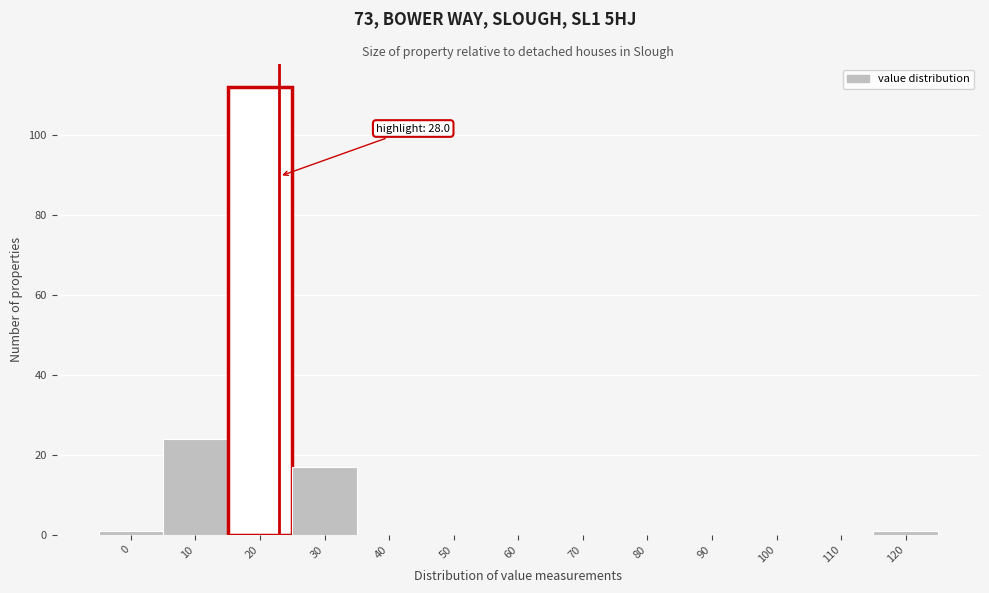

Reading left to right, what are all the values shown in this chart?

0=1	10=24	20=112	30=17	40=0	50=0	60=0	70=0	80=0	90=0	100=0	110=0	120=1